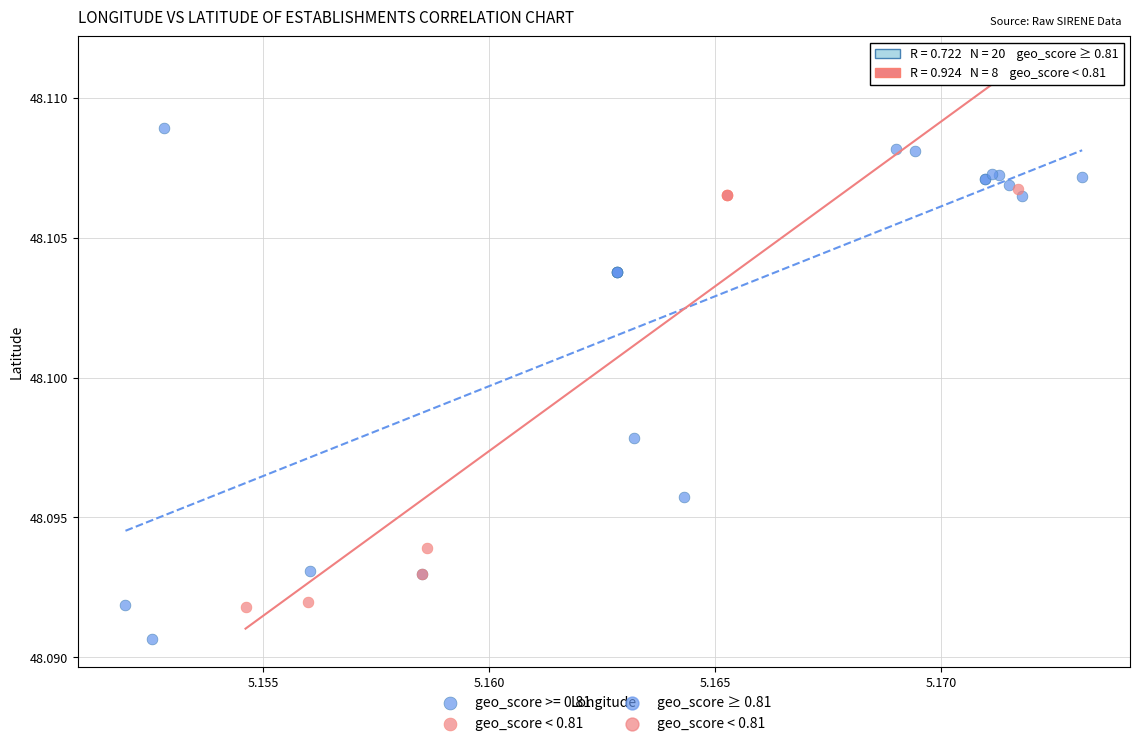

Which series has the widest spread of Y values?

geo_score >= 0.81